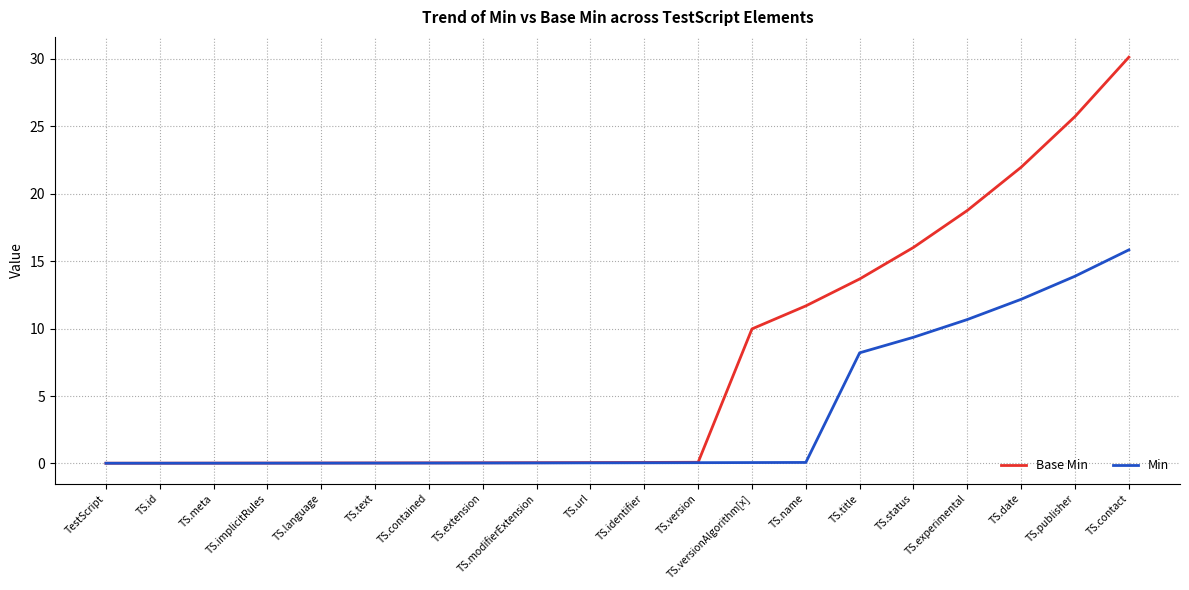

Is the value of Min at TS.url greater than the value of Base Min at TS.experimental?

No